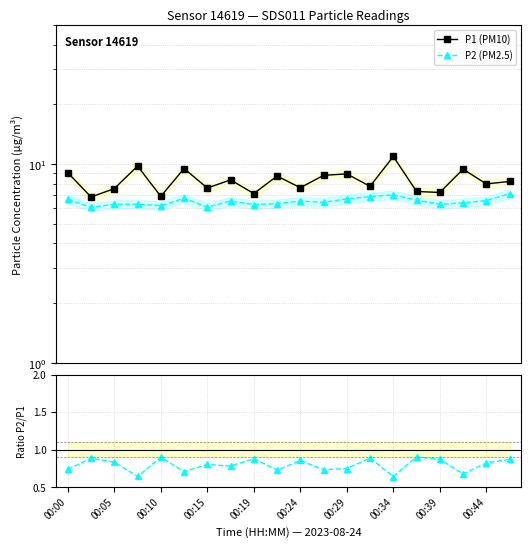

Is the value of P2 (PM2.5) at 00:10 greater than the value of P1 (PM10) at 00:44?

No